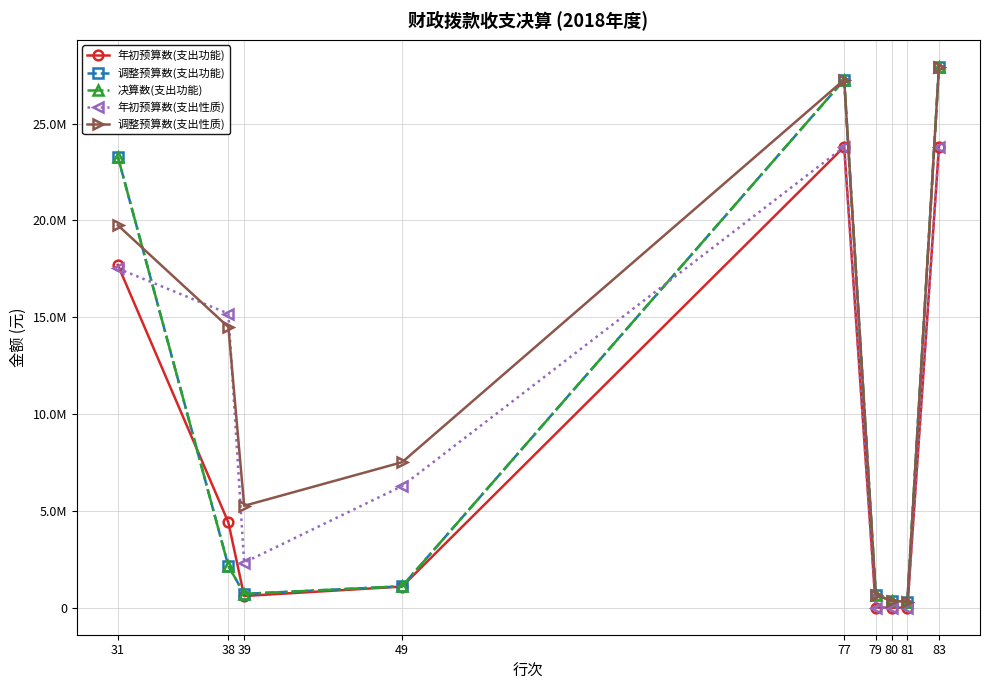

List the series in order of their peak value, lowest first.

年初预算数(支出功能), 年初预算数(支出性质), 调整预算数(支出功能), 决算数(支出功能), 调整预算数(支出性质)